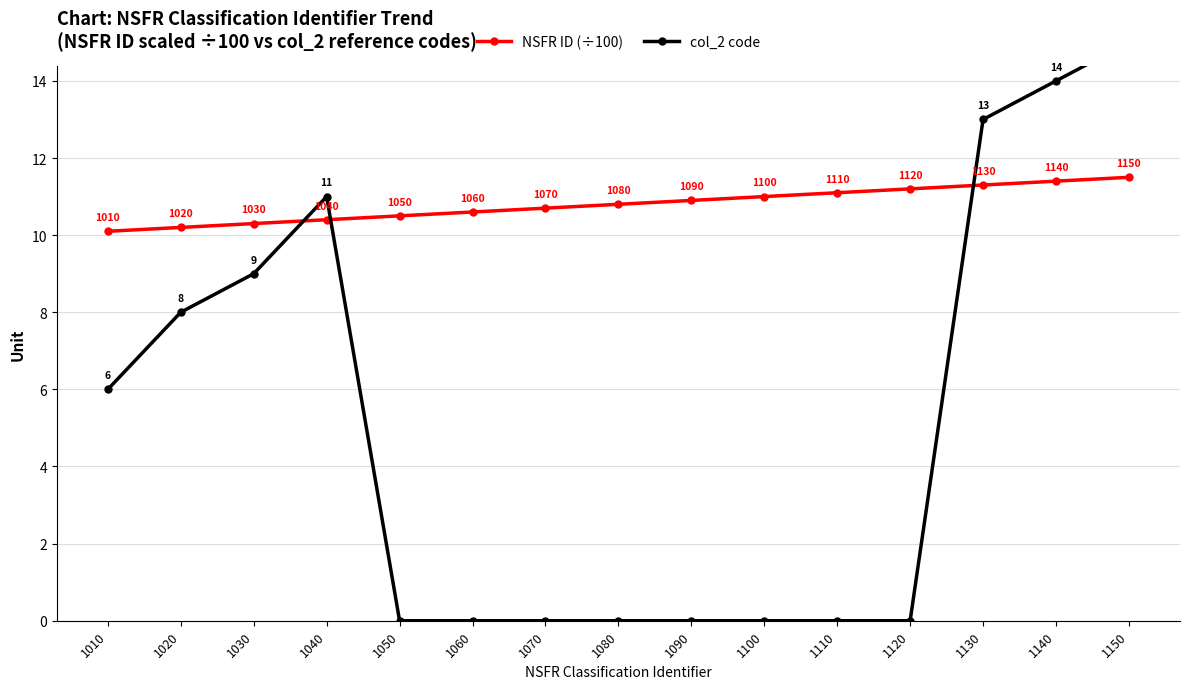

Between which two adjacent categories do NSFR ID (÷100) and col_2 code first intersect?

1030 and 1040